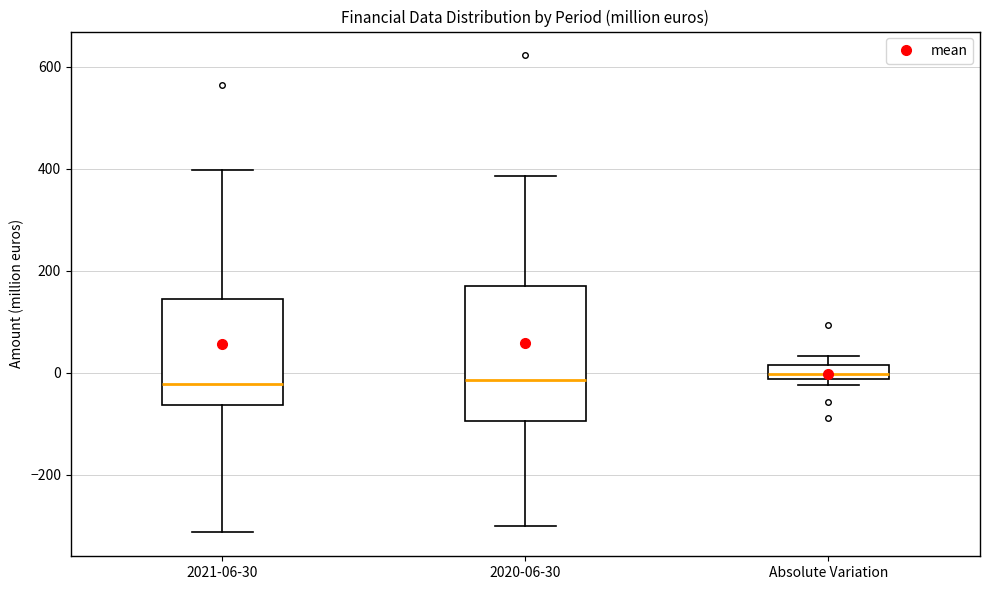

Where is the lower edge of the box for Absolute Variation on the y-axis? The values are not printed on the chart, so give them approximately, as read against the axis.

-20